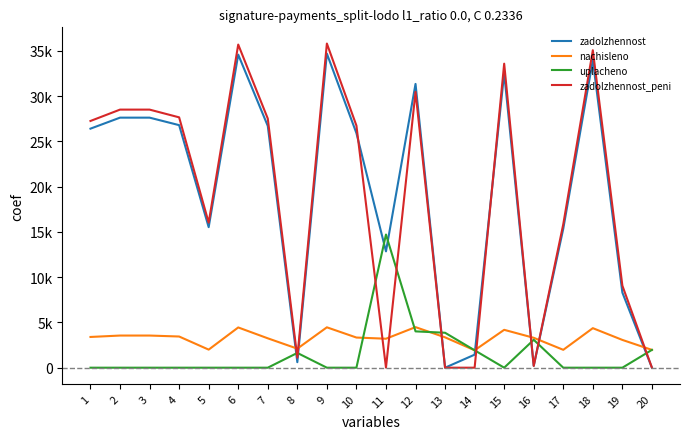

Is it true that uplacheno equals 1968.0 at 20?

True